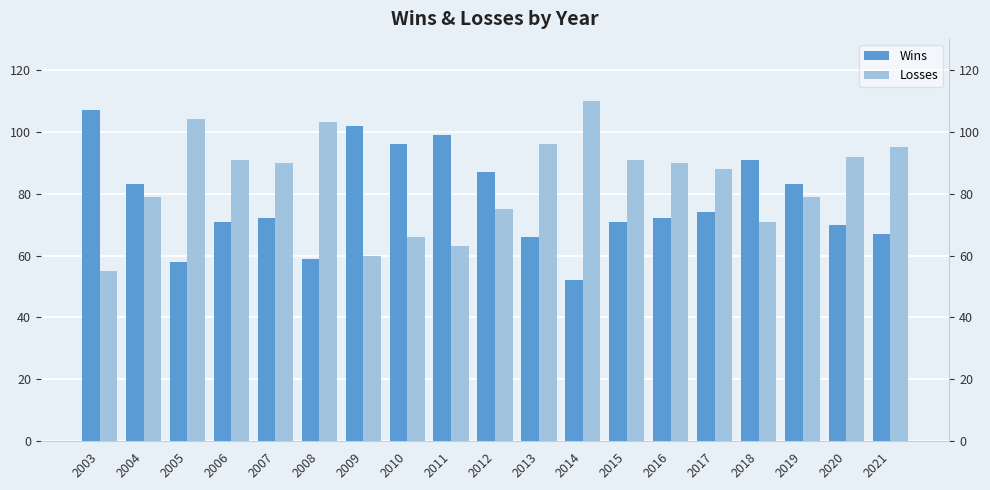

Are the bars horizontal?

No